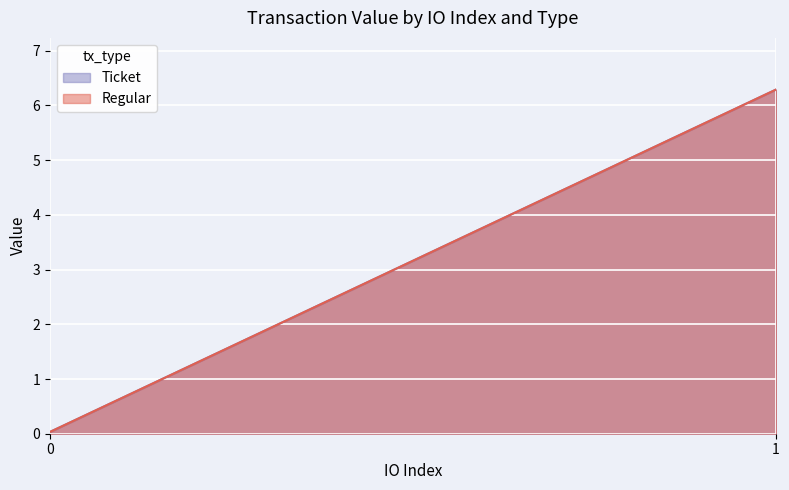

The value of Regular at 1 is 6.3. True or false?

True